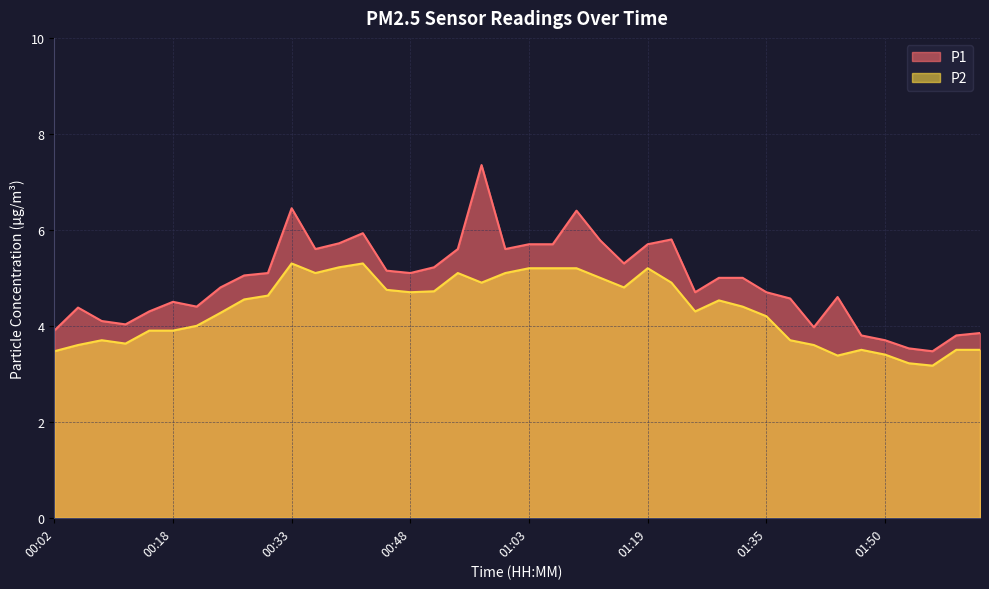

Which series changed the most between 00:18 and 01:35?

P2